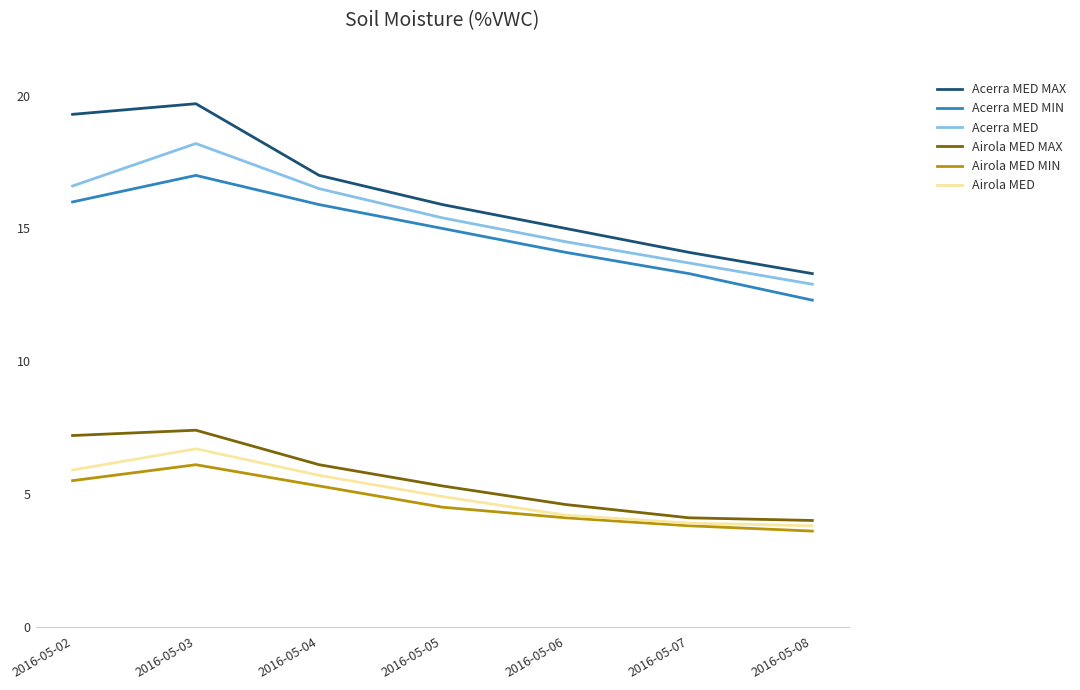

List the series in order of their peak value, lowest first.

Airola MED MIN, Airola MED, Airola MED MAX, Acerra MED MIN, Acerra MED, Acerra MED MAX